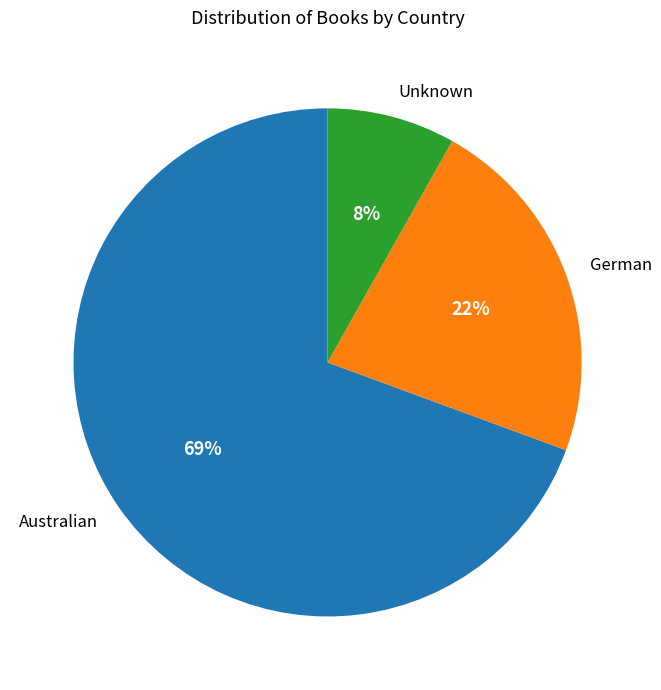

True or false: Australian accounts for 69% of the total.

True